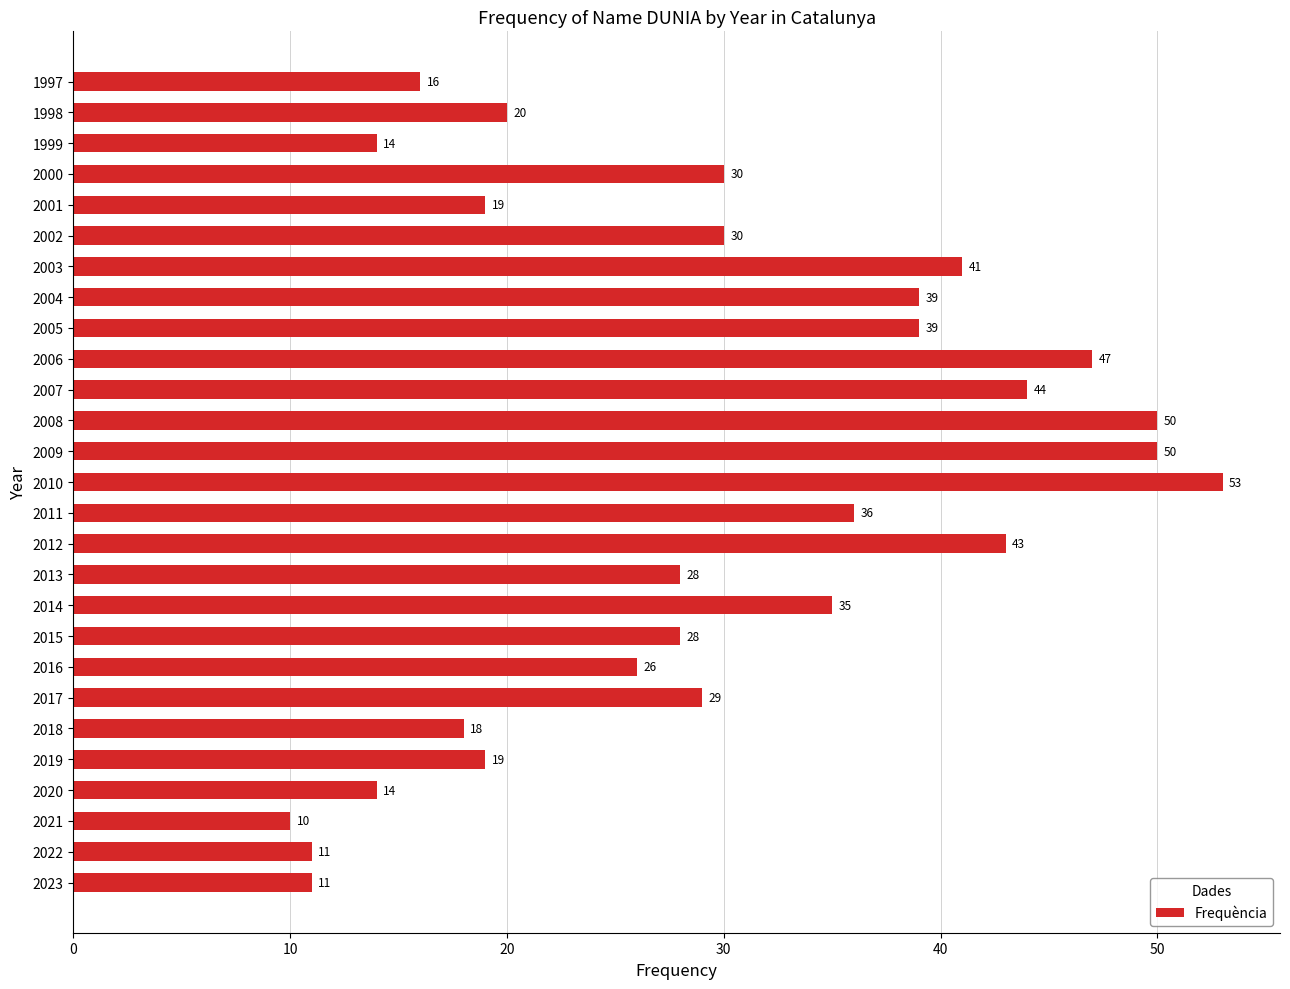

What is the change in value from 2003 to 2000?

-11